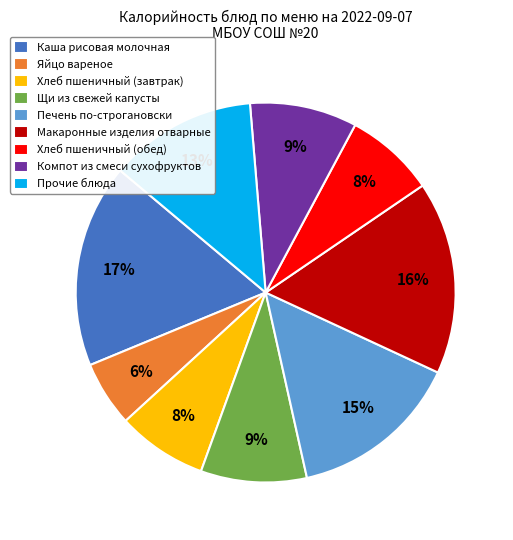

What percentage is the Макаронные изделия отварные slice, to the nearest percent?

16%